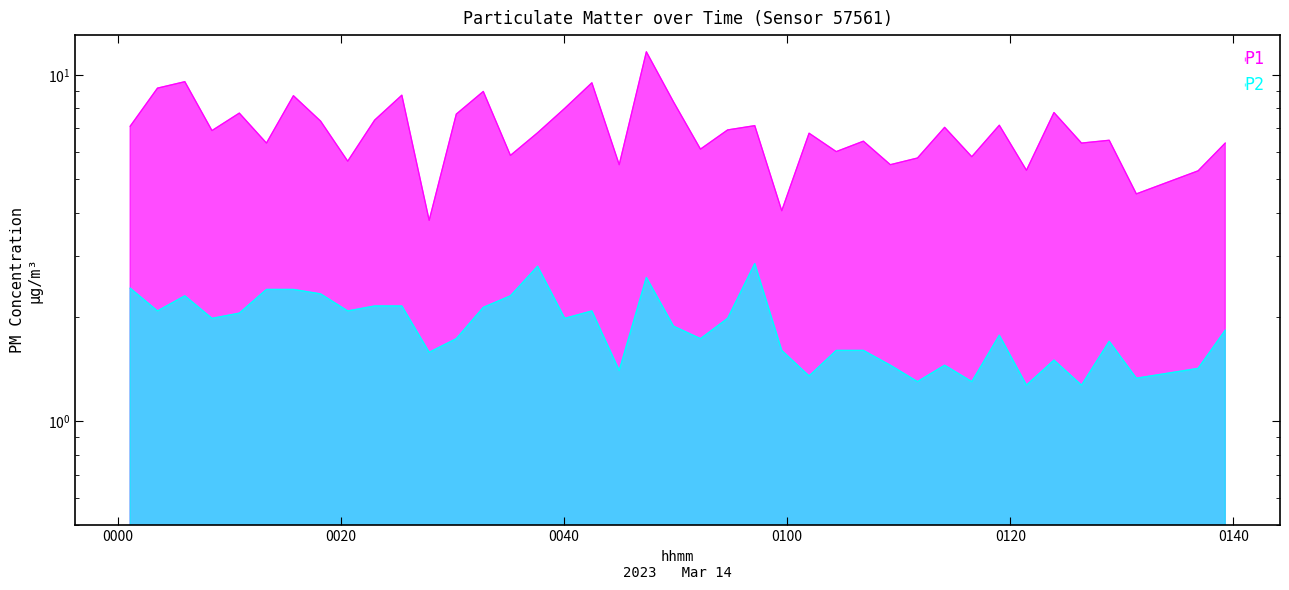

In P2, how many points are lower than both neighbors (excluding endpoints)?

13